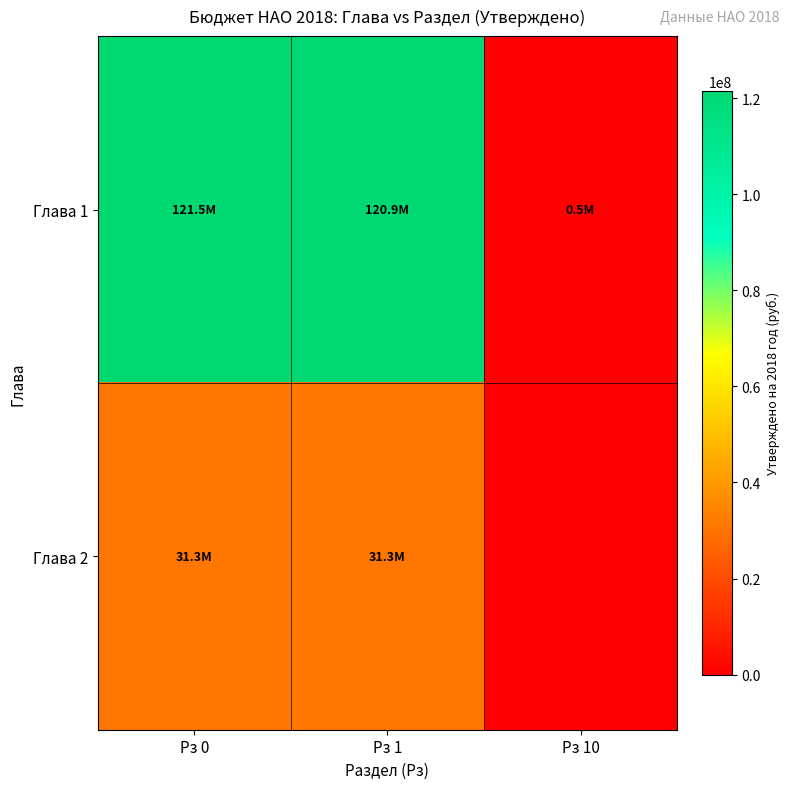

List the series in order of their overall mean, highest first.

Глава 1, Глава 2